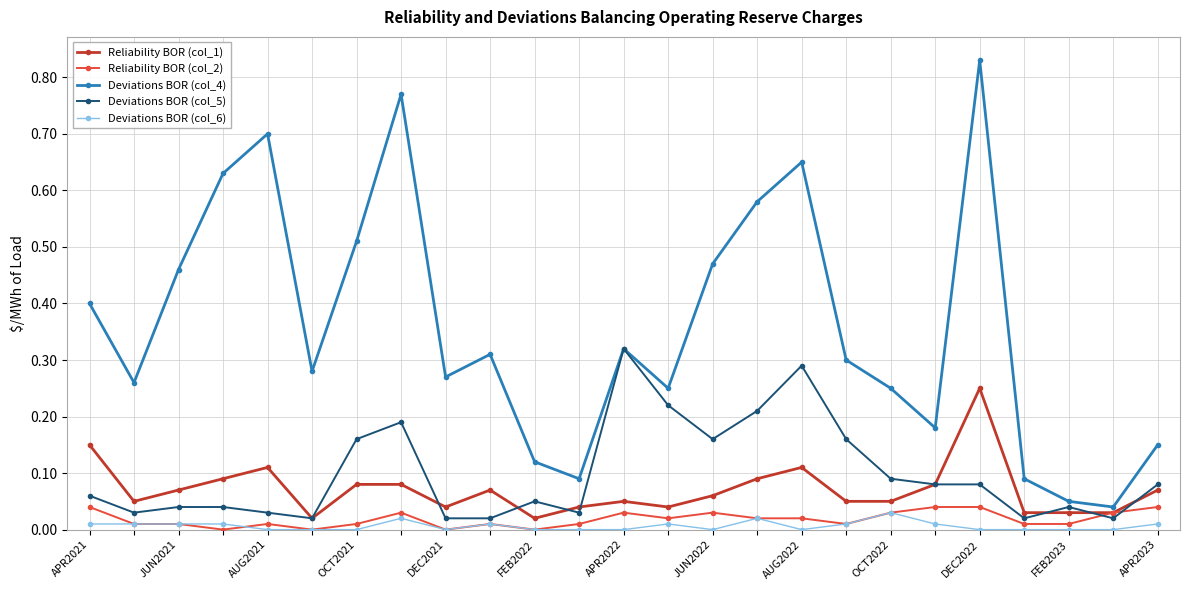

Which series has the widest spread of values?

Deviations BOR (col_4)